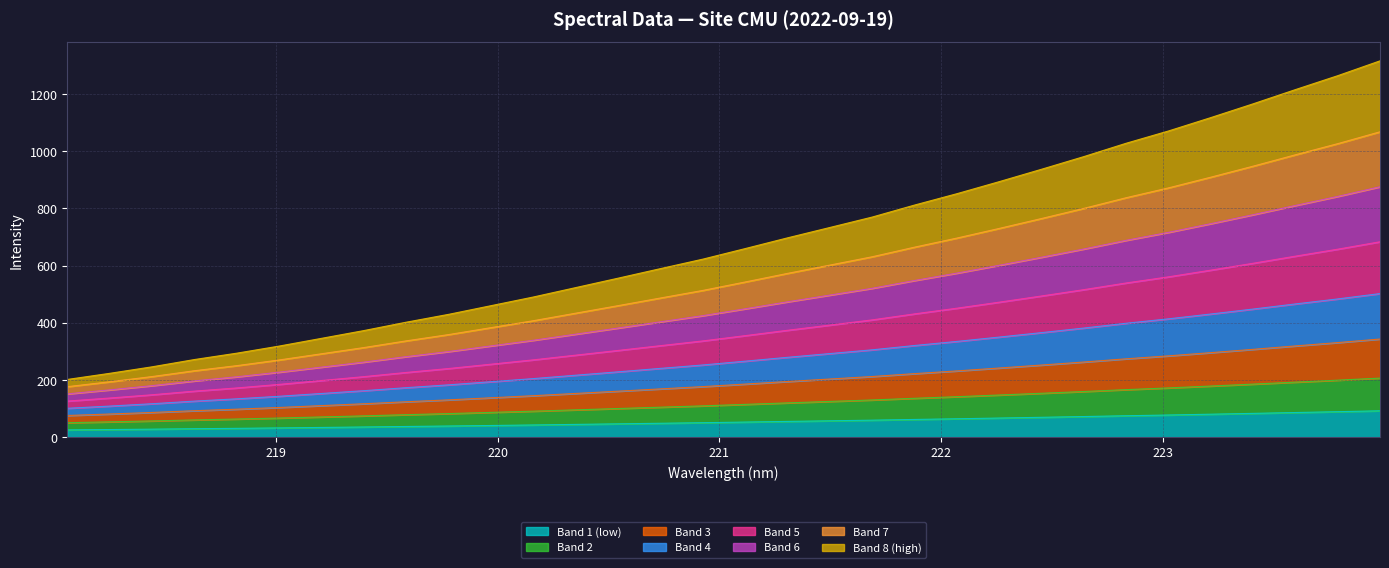

Reading left to right, what are all the values shown in this chart?

201.7	223.2	246.0	271.5	293.7	318.6	345.7	372.9	402.2	429.6	459.9	490.3	523.2	556.2	589.6	622.7	659.6	697.2	733.5	769.9	811.9	851.6	893.8	937.1	981.4	1028.1	1071.1	1117.9	1166.0	1215.8	1264.5	1316.4